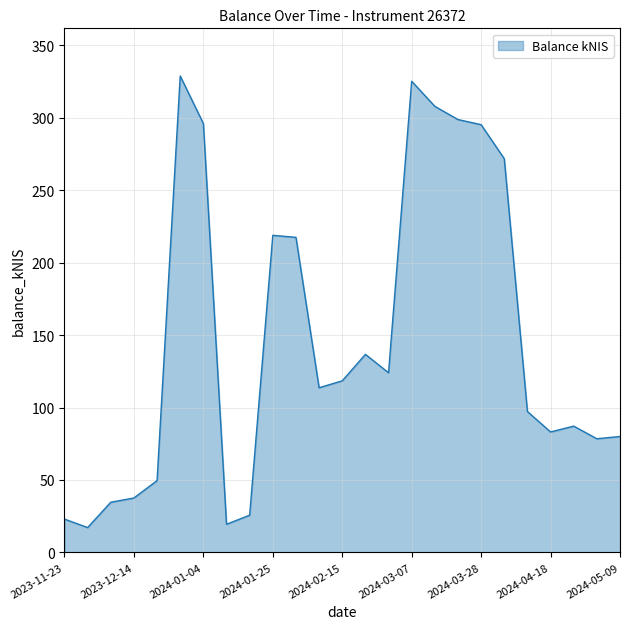

True or false: there are more than 2 points higher than both neighbors.

True